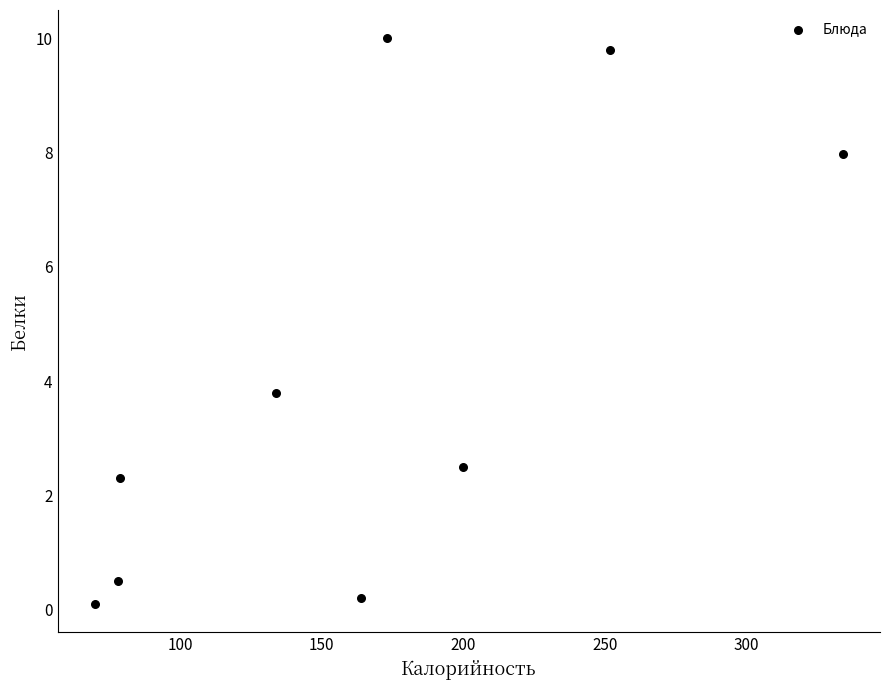

What is the average Y value?

4.1